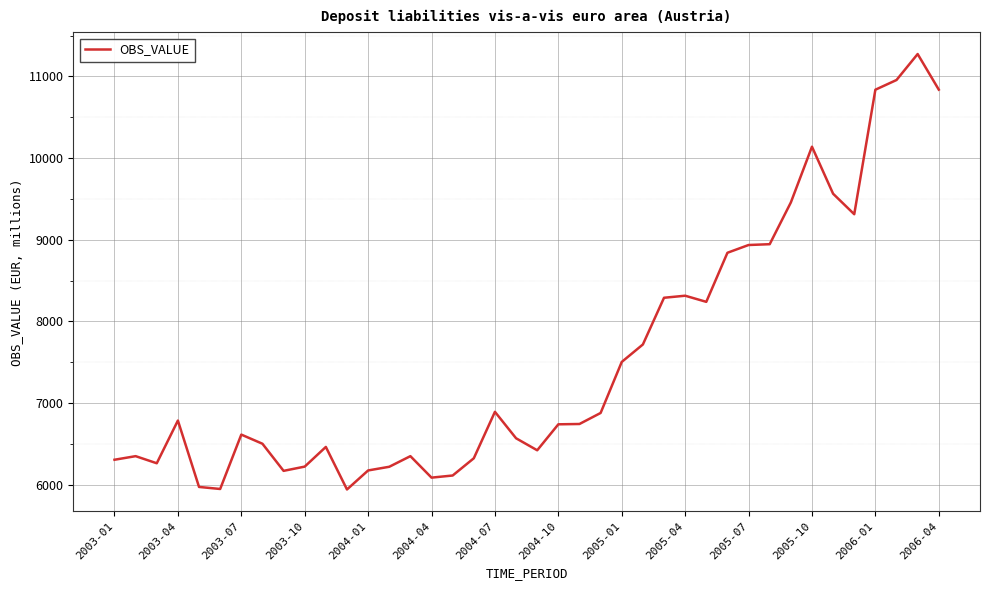

What is the greatest value displayed?

11274